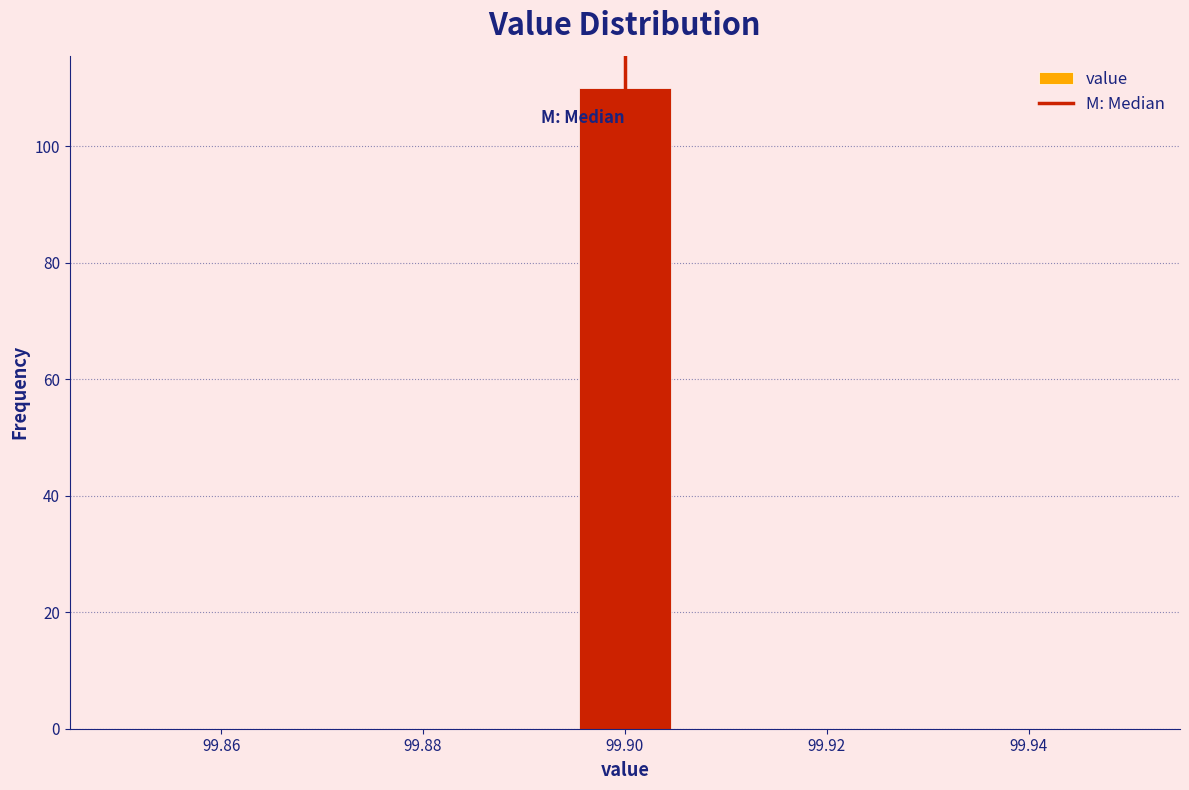

Reading left to right, list every bar in this chart as the range it spans on the x-axis followed by its height. Neither the bar edges nor the heights are printed on the chart, so give them approximately, as read against the axes.

99.850 to 99.860: 0
99.860 to 99.868: 0
99.868 to 99.878: 0
99.878 to 99.886: 0
99.886 to 99.896: 0
99.896 to 99.904: 110
99.904 to 99.914: 0
99.914 to 99.922: 0
99.922 to 99.932: 0
99.932 to 99.940: 0
99.940 to 99.950: 0